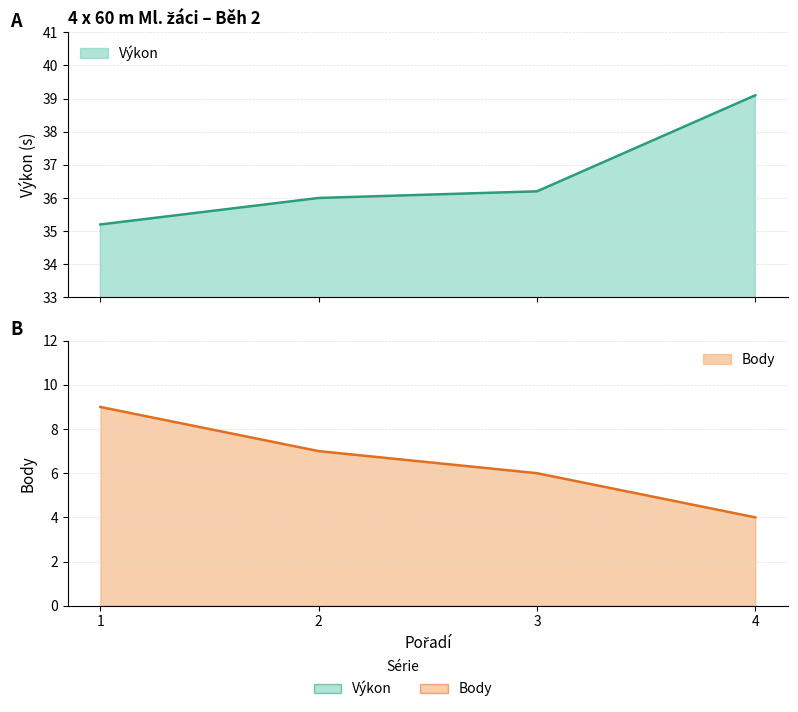

Which series has the widest spread of values?

Body